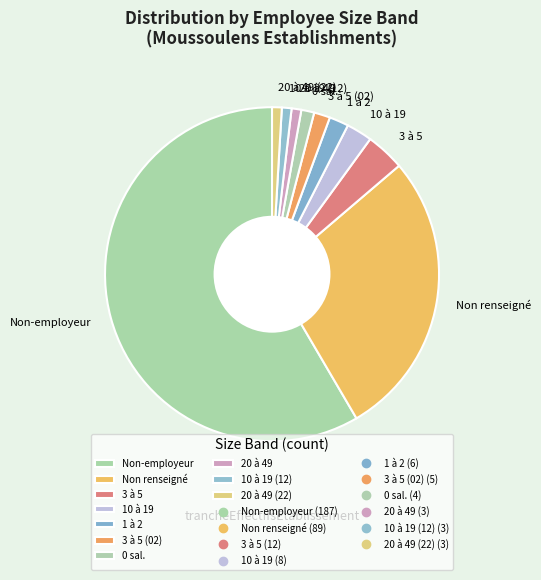

Which slice is the largest?

Non-employeur